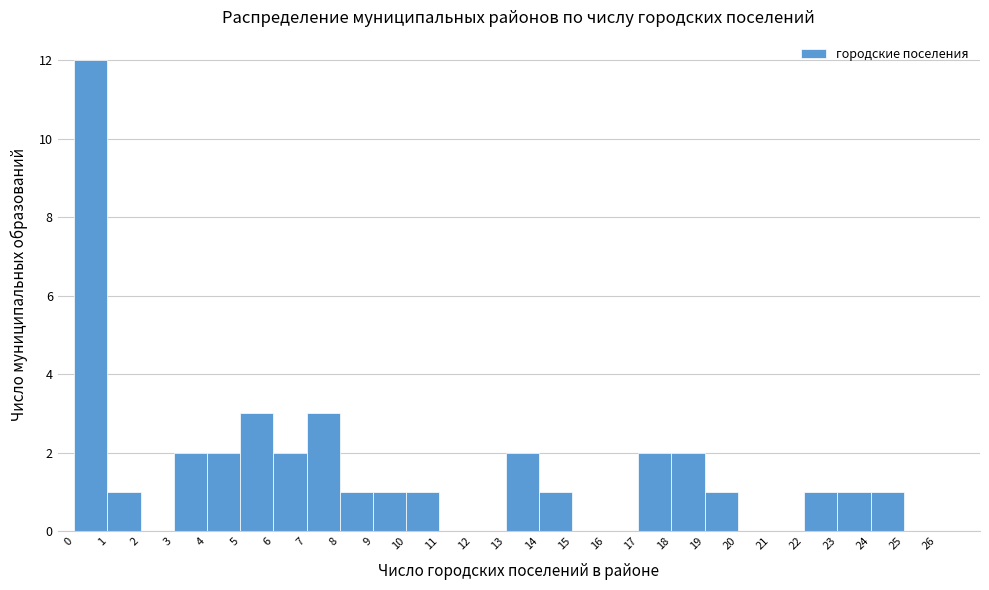

Reading left to right, list every bar in this chart as the range it spans on the x-axis followed by its height. The values are not printed on the chart, so give them approximately, as read against the axis.

0 to 1: 12
1 to 2: 1
2 to 3: 0
3 to 4: 2
4 to 5: 2
5 to 6: 3
6 to 7: 2
7 to 8: 3
8 to 9: 1
9 to 10: 1
10 to 11: 1
11 to 12: 0
12 to 13: 0
13 to 14: 2
14 to 15: 1
15 to 16: 0
16 to 17: 0
17 to 18: 2
18 to 19: 2
19 to 20: 1
20 to 21: 0
21 to 22: 0
22 to 23: 1
23 to 24: 1
24 to 25: 1
25 to 26: 0